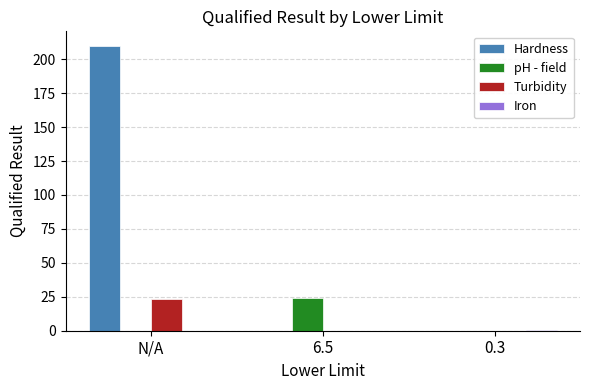

The pH - field series shows 7.3 at 6.5. True or false?

False